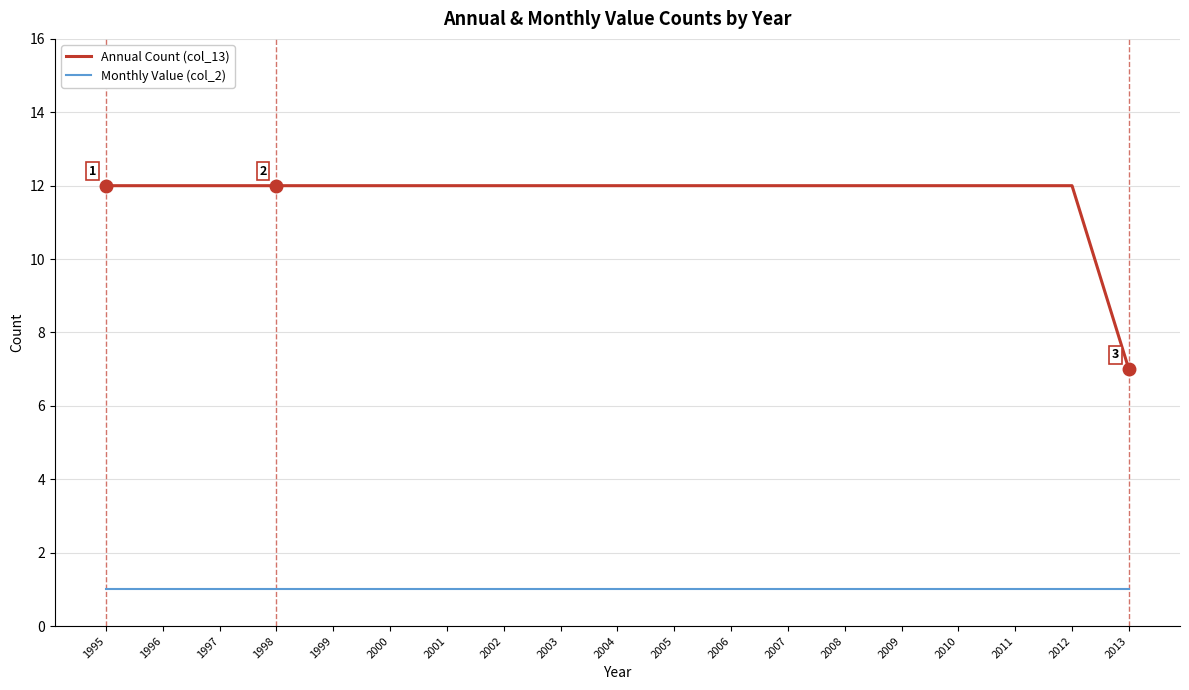

What is the difference between the highest and lowest values at 2006?

11